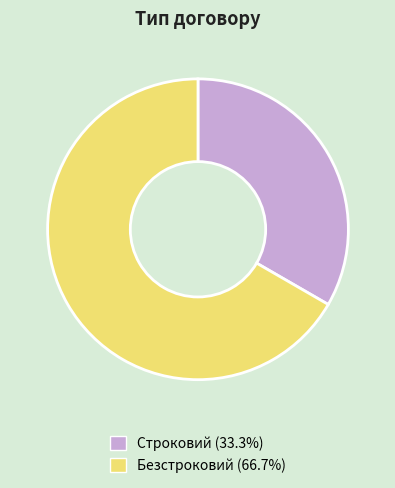

How many segments does this pie chart have?

2